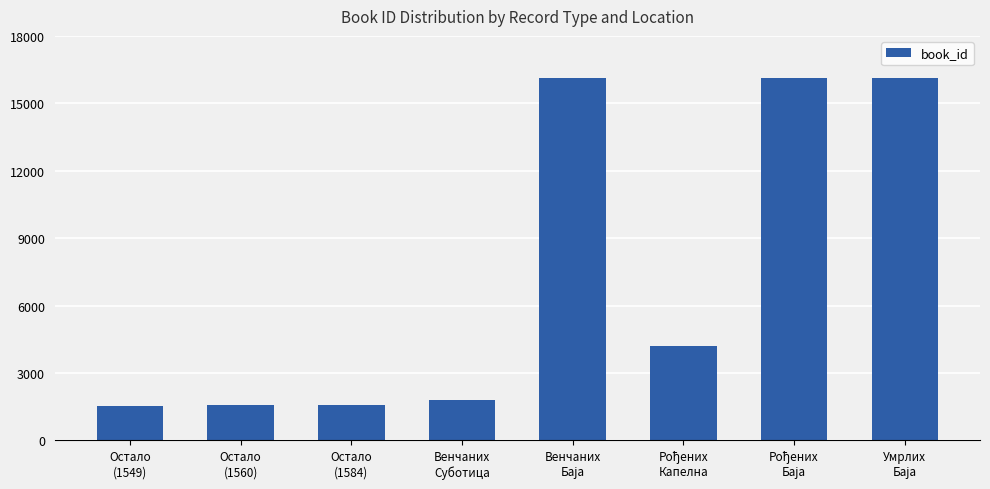

What is the minimum value shown in the chart?

1549